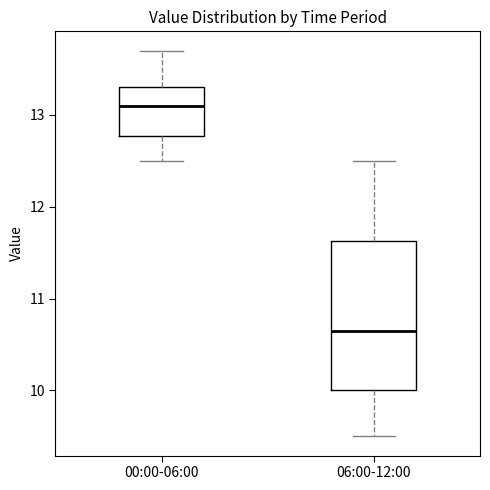

Which box is the tallest, from its lower edge to its upper edge?

06:00-12:00